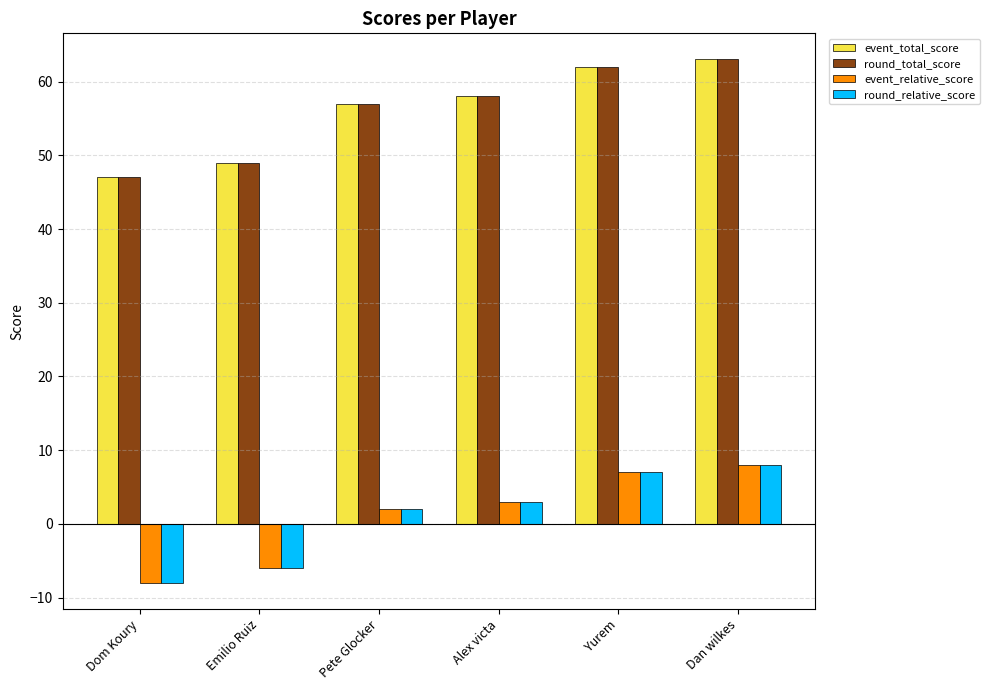

What is the label of the 5th bar from the right?

Emilio Ruiz